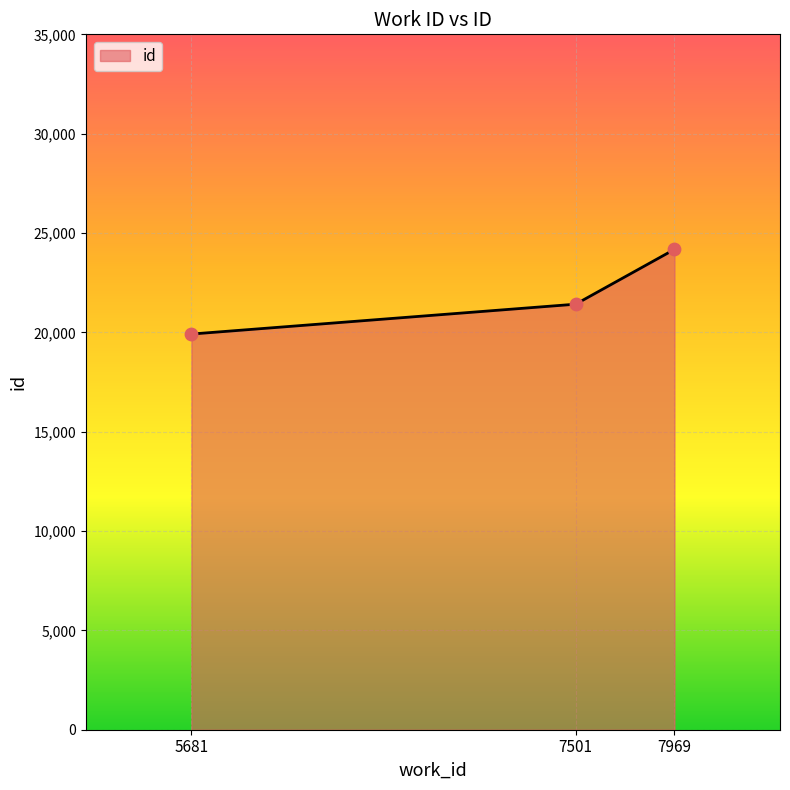

Approximately how many times larger is the value at 7969 compared to 5681?

1.2